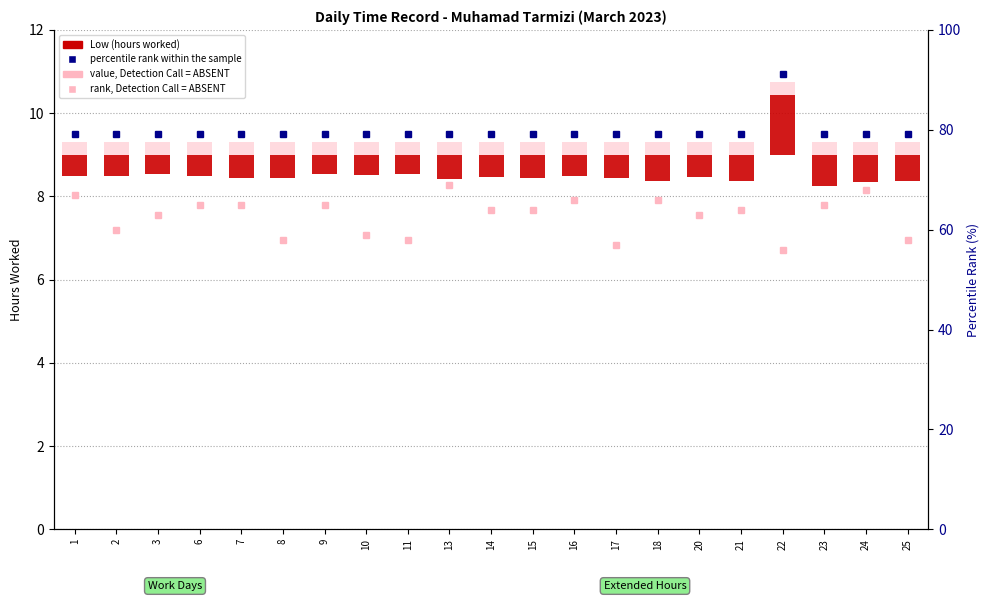

What is the value of the value, Detection Call = ABSENT bar at the 6th from the left?

0.3